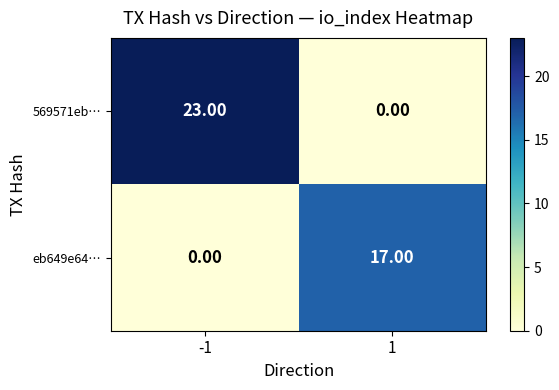

What is the sum of all 569571eb… values?

23